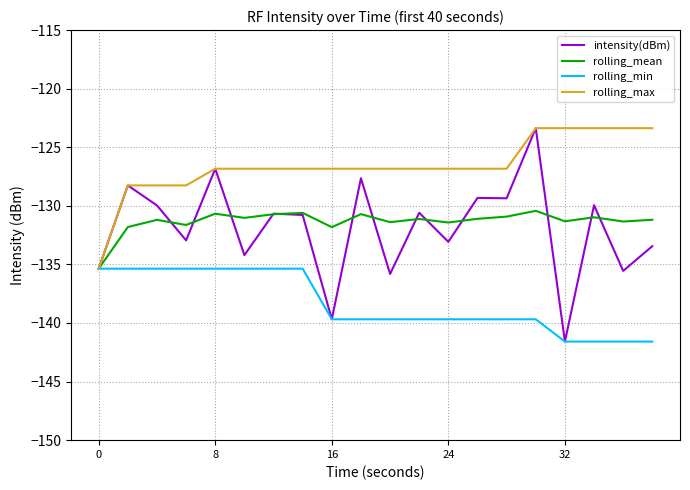

Which series has the widest spread of values?

intensity(dBm)